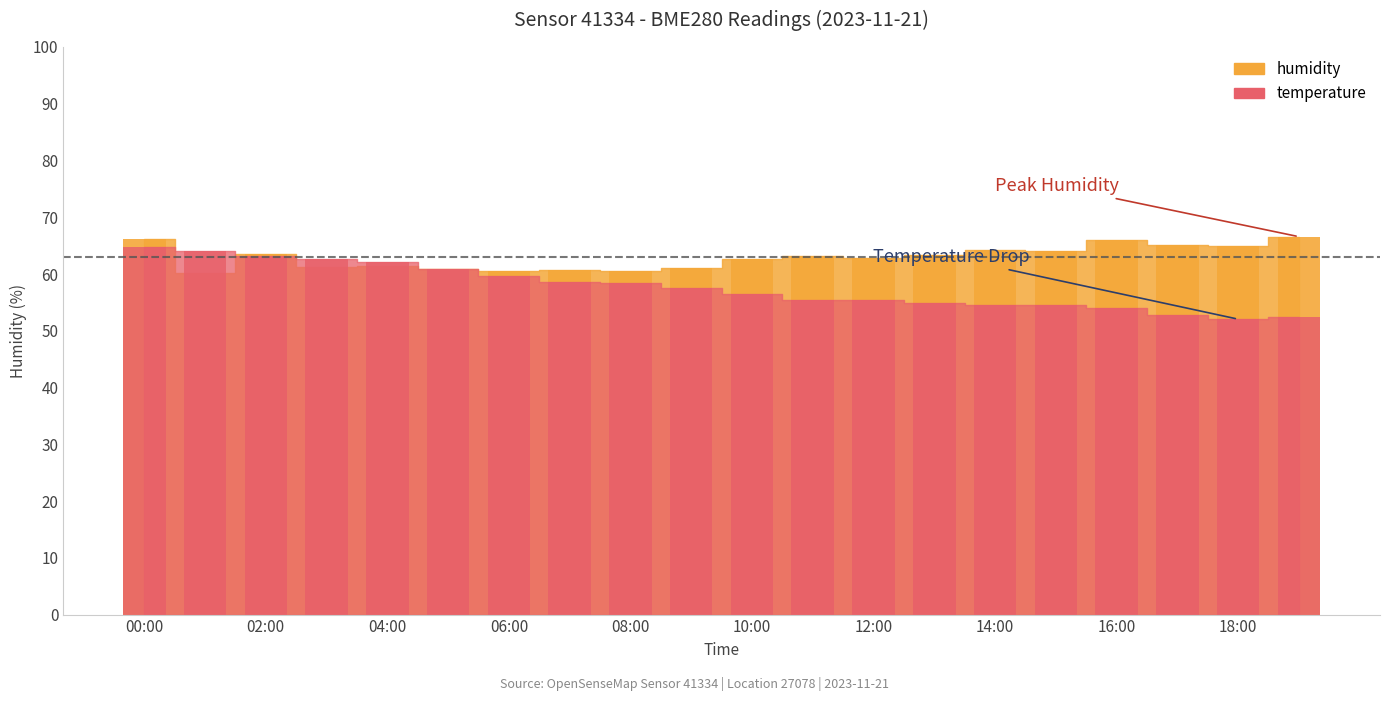

What is the total value across all series at 18:00?

117.0